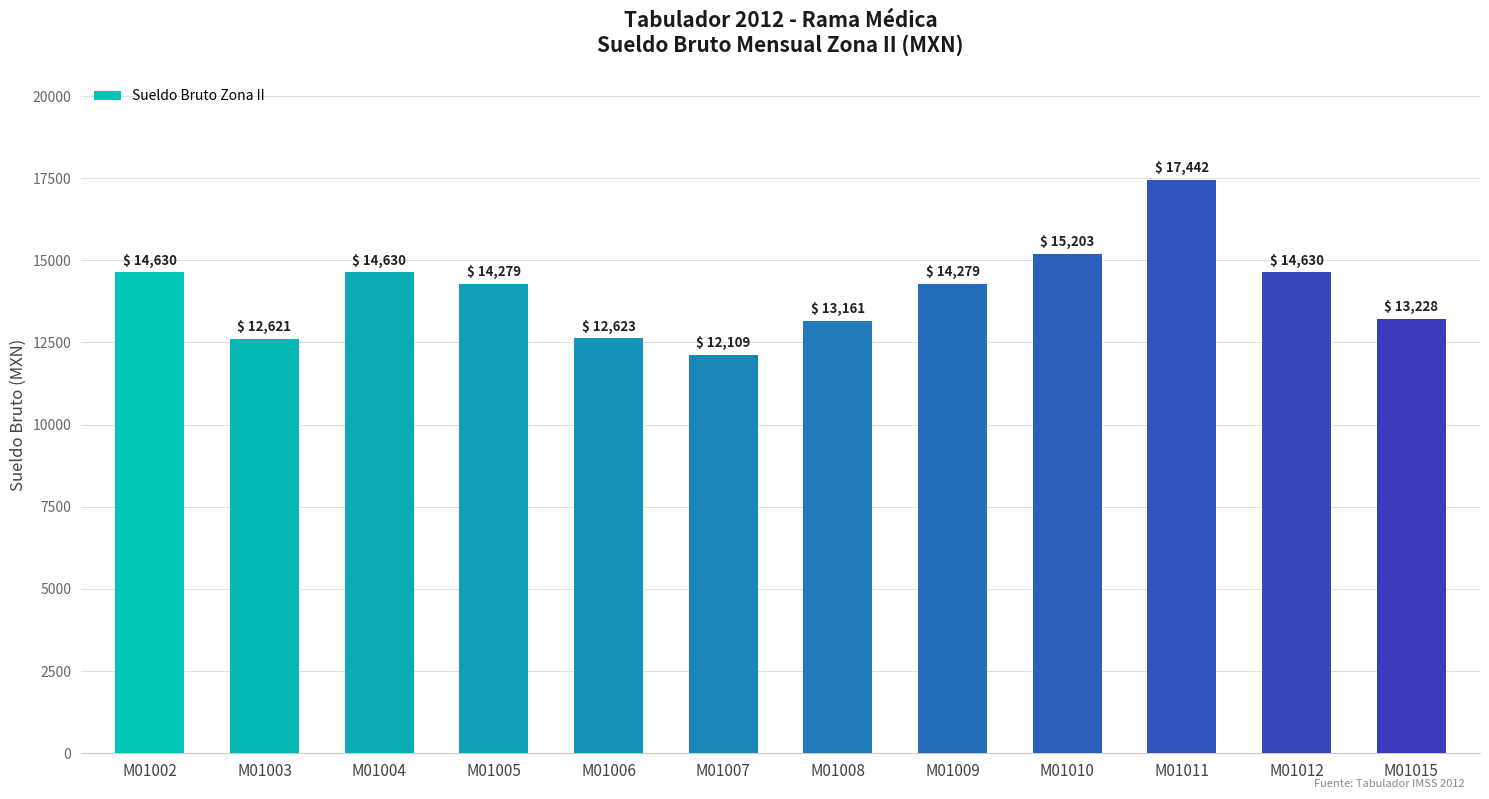

How many bars are there in total?

12